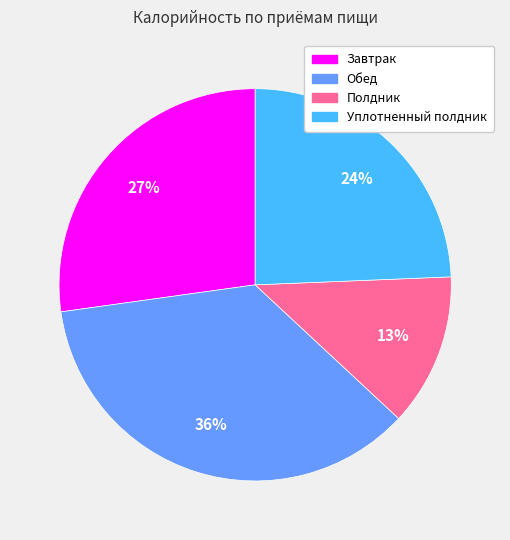

How many slices are in this pie chart?

4